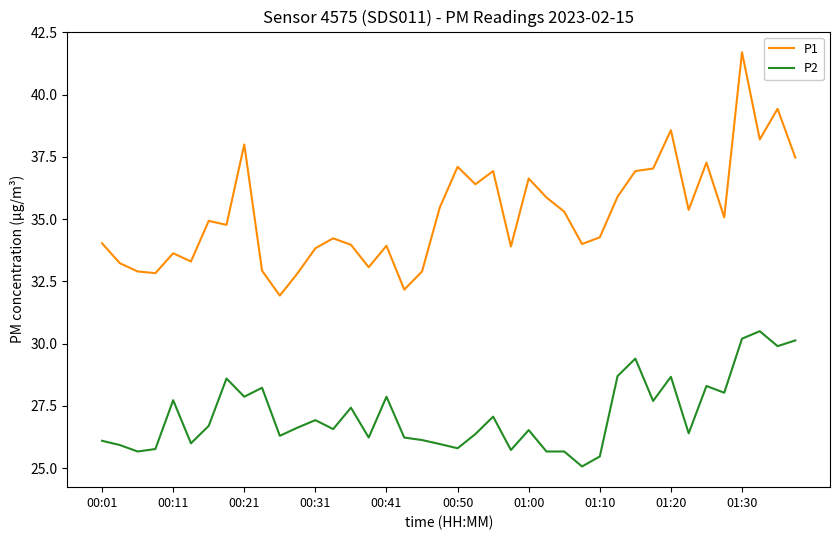

What is the smallest value displayed?

25.1